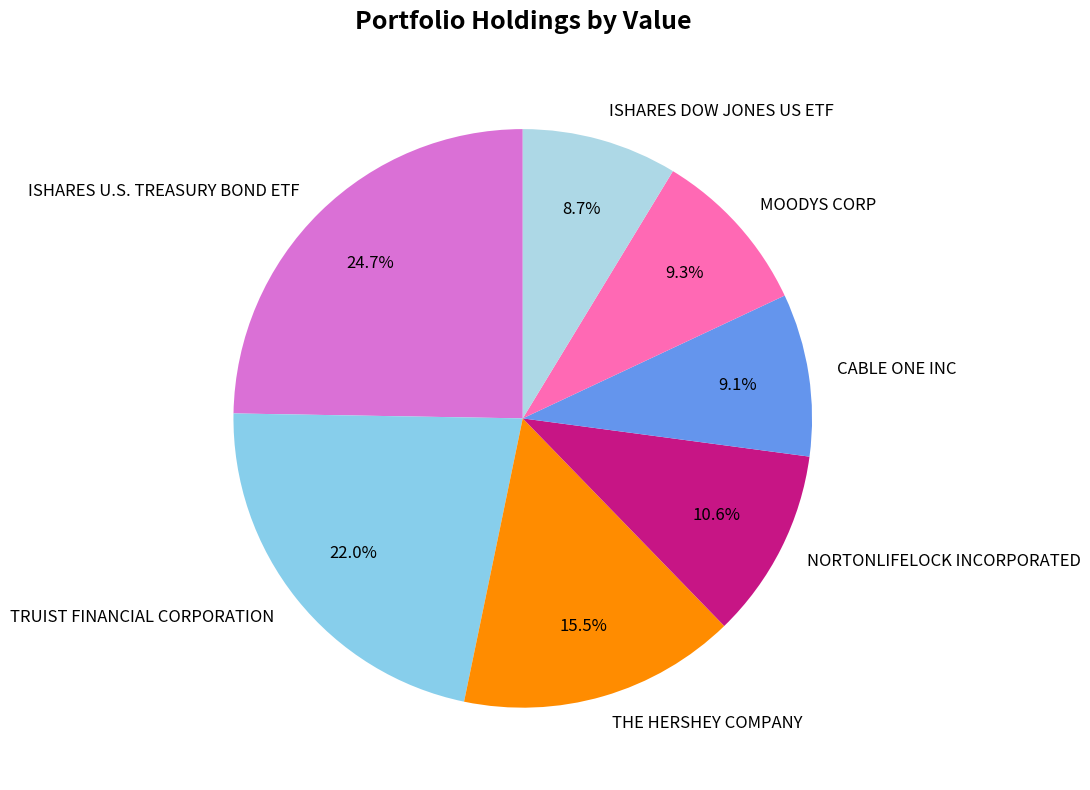

To the nearest percent, what percentage of the pie is CABLE ONE INC?

9%